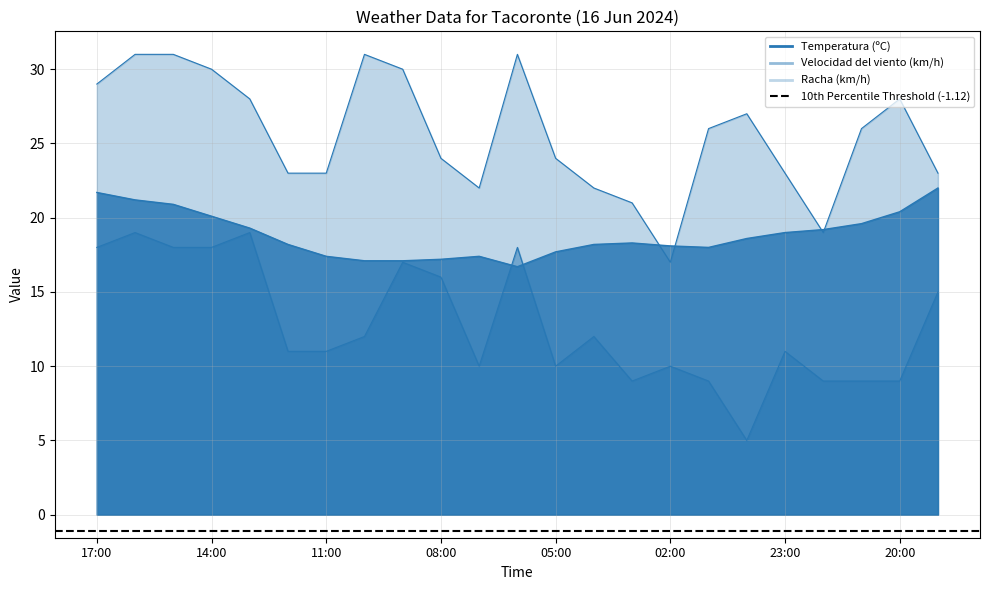

Between 11:00 and 19:00, which series saw the biggest shift?

Temperatura (ºC)